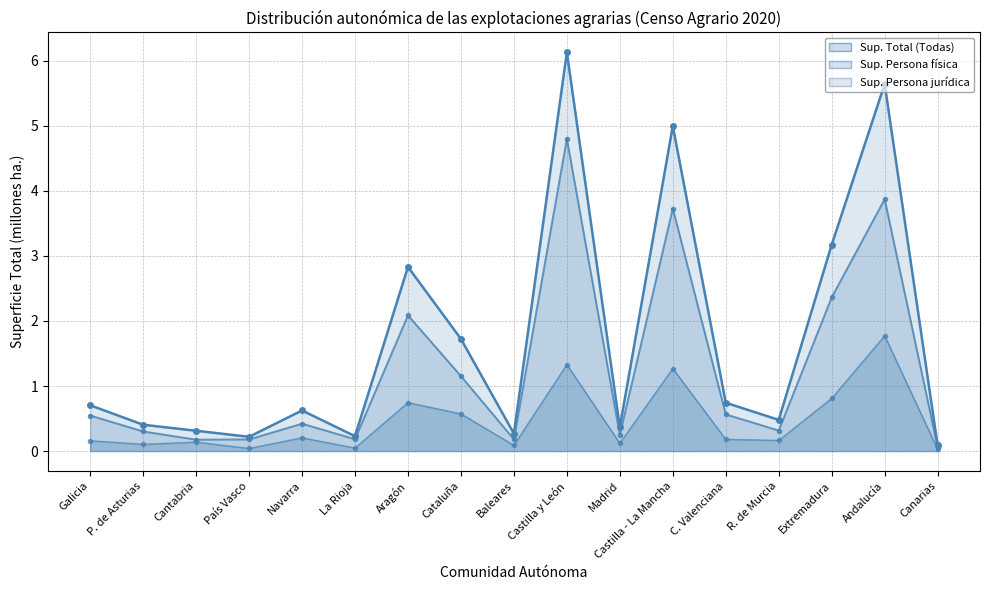

At which category is the sum across all series the highest?

Castilla y León